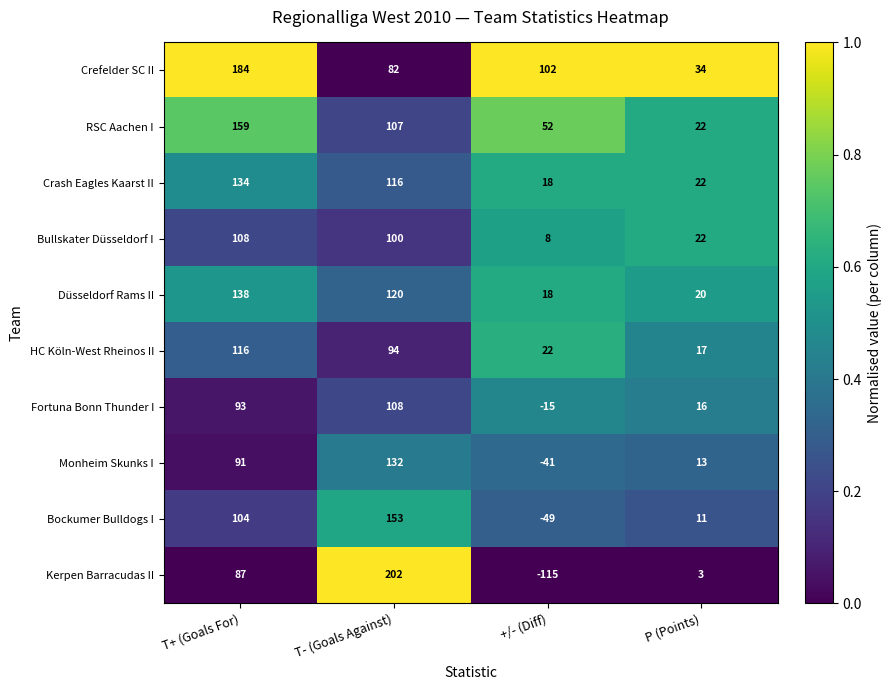

What is the difference between the highest and lowest values at T+ (Goals For)?

97